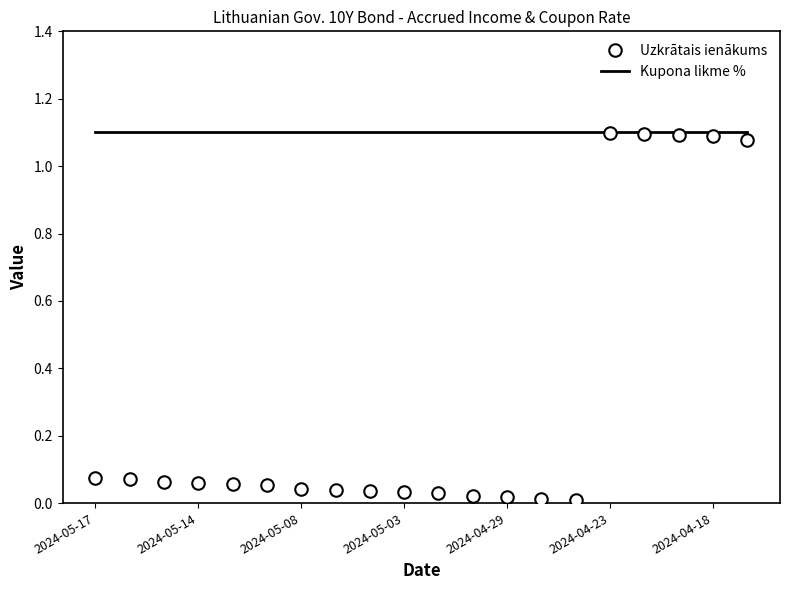

Rank the categories by value from highest to lowest.

2024-04-23, 2024-04-22, 2024-04-19, 2024-04-18, 2024-04-17, 2024-05-17, 2024-05-16, 2024-05-15, 2024-05-14, 2024-05-13, 2024-05-10, 2024-05-08, 2024-05-07, 2024-05-06, 2024-05-03, 2024-05-02, 2024-04-30, 2024-04-29, 2024-04-26, 2024-04-25